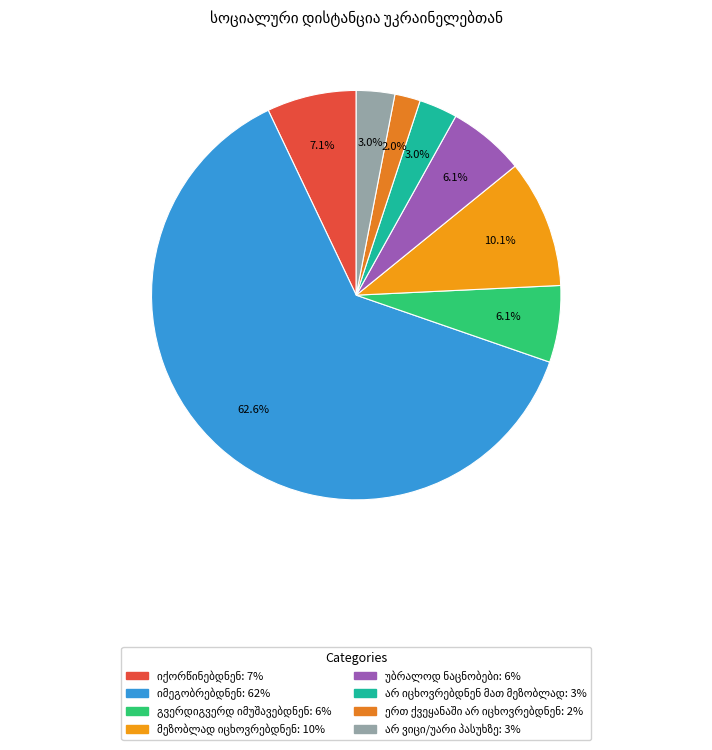

How many segments does this pie chart have?

8